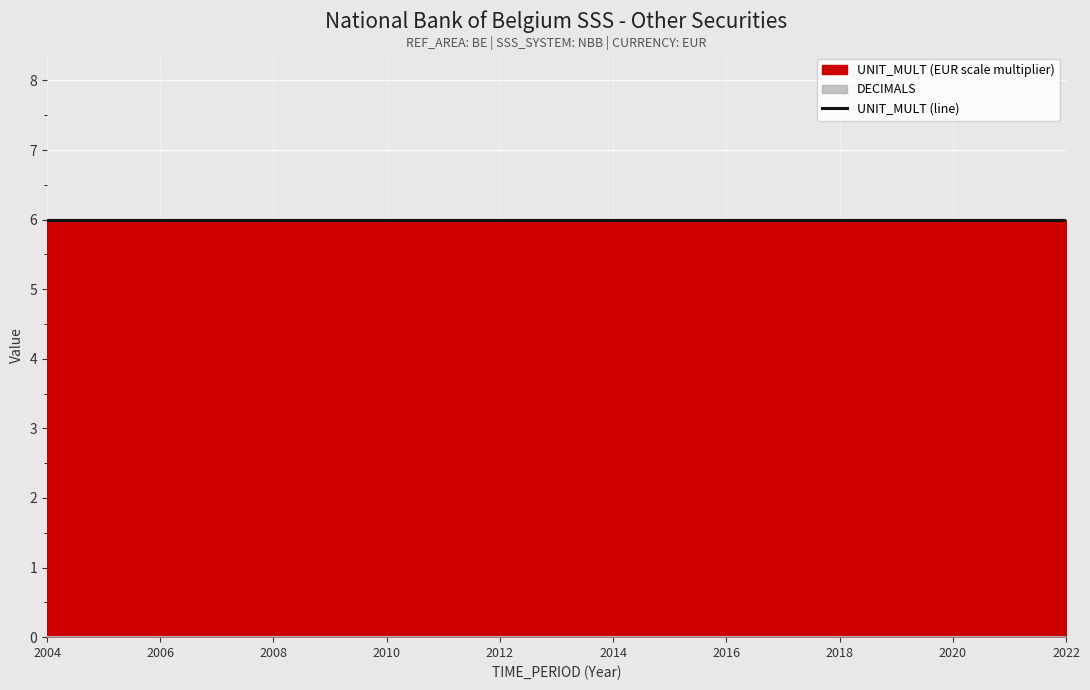

True or false: UNIT_MULT has a value of 6 at 2014.

True